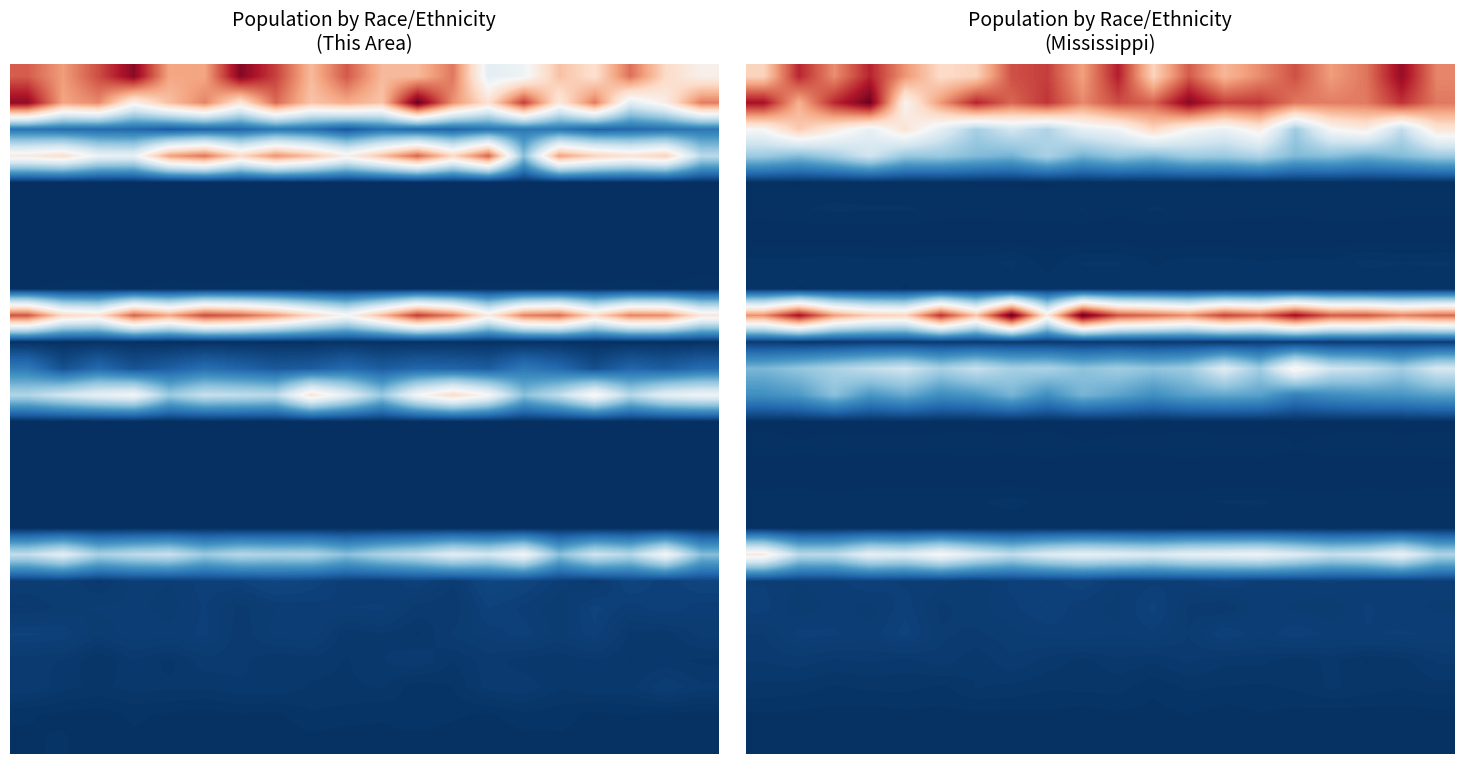

At which category is the sum across all series the highest?

3